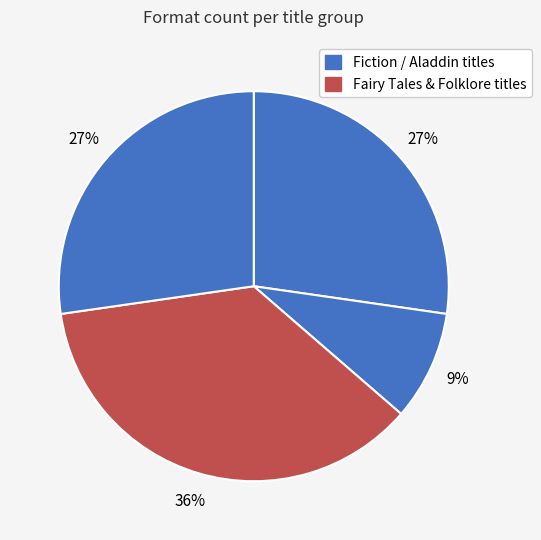

To the nearest percent, what is the average slice percentage?

25%